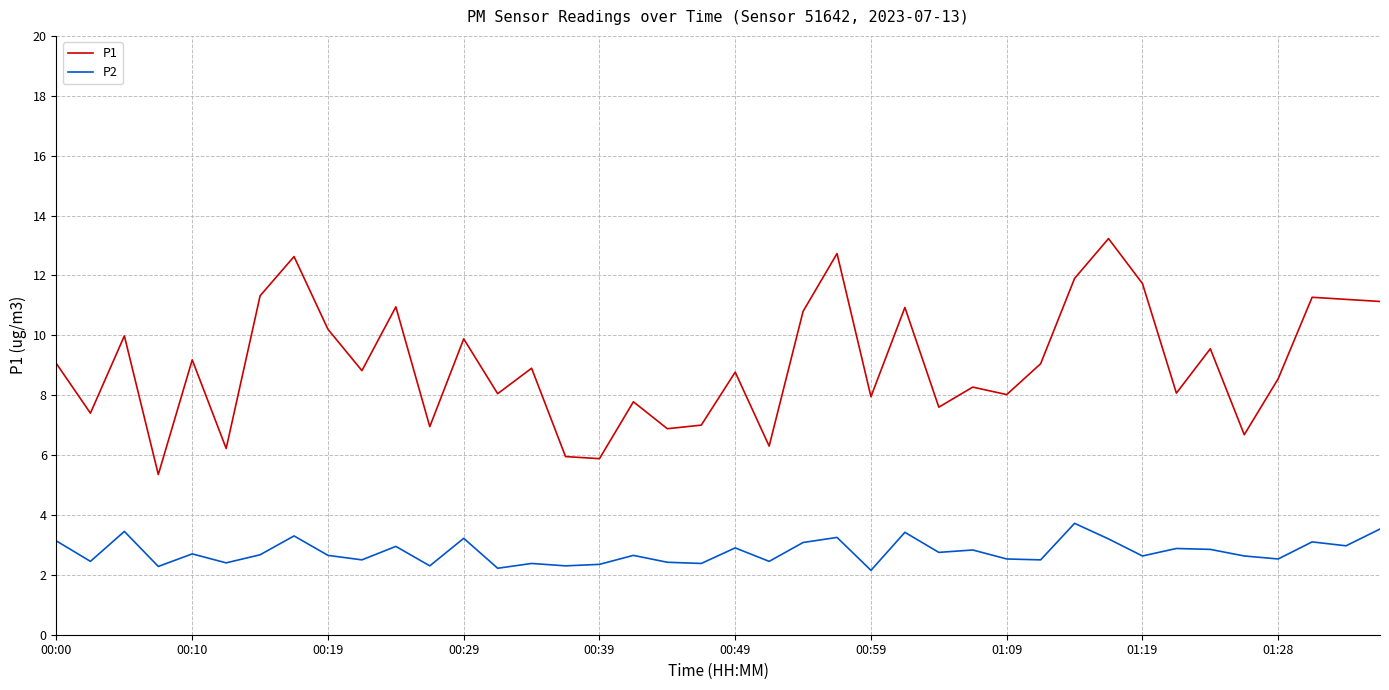

What is the maximum value shown in the chart?

13.2